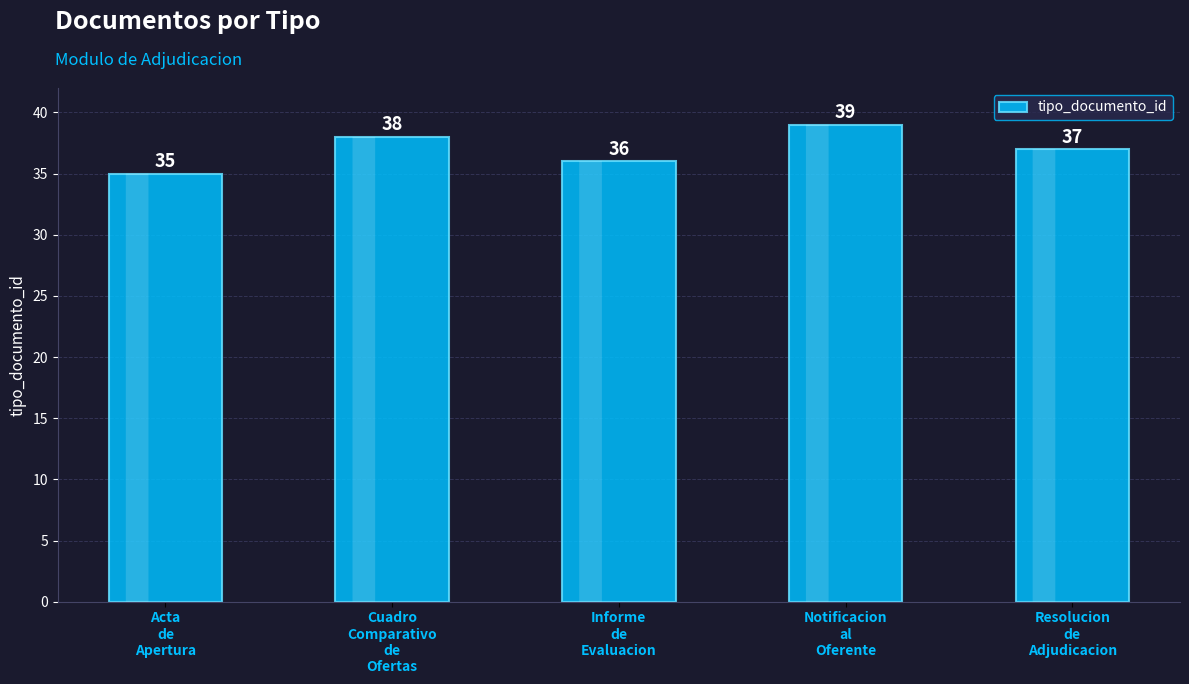

What is the minimum value shown in the chart?

35